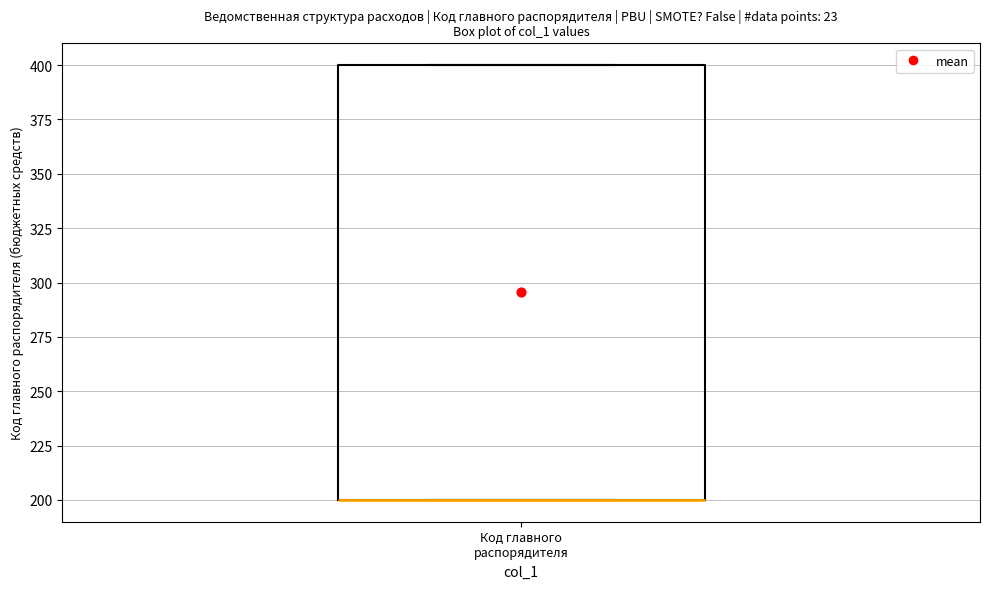

Where is the upper edge of the box for Код главного распорядителя on the y-axis? The values are not printed on the chart, so give them approximately, as read against the axis.

400